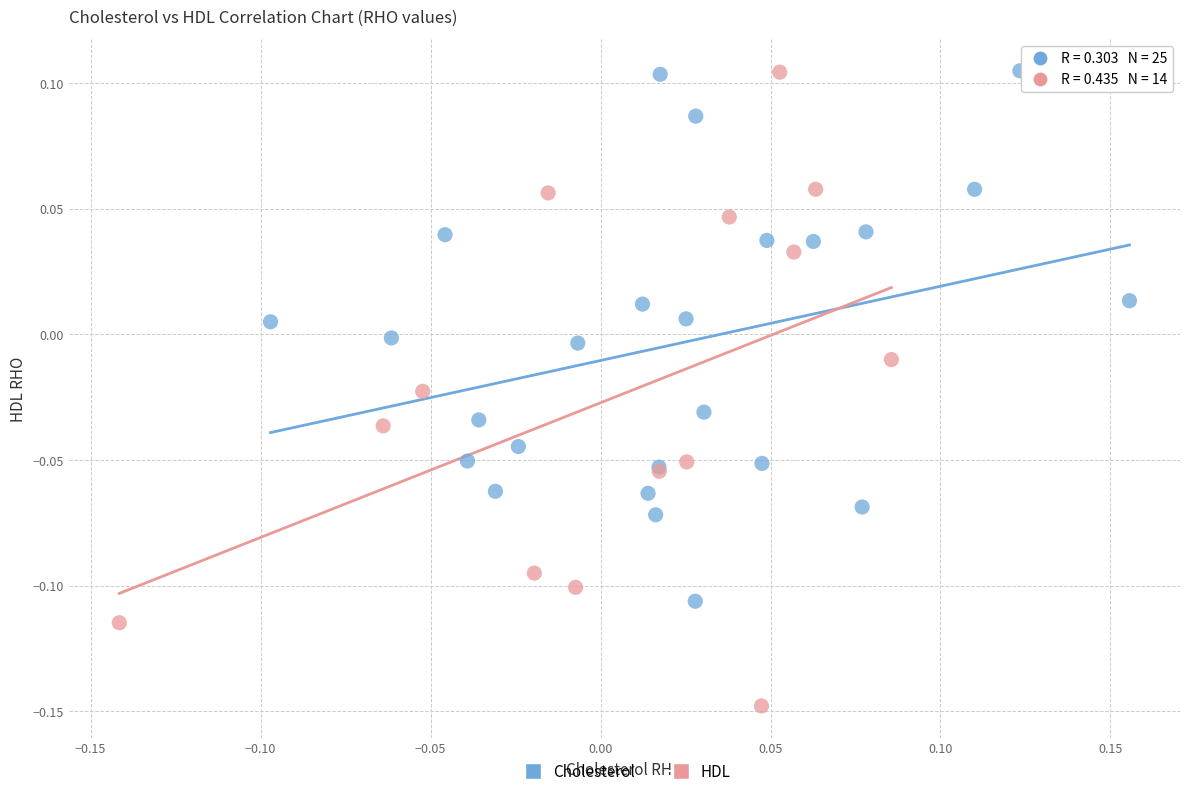

Which series reaches the minimum Y coordinate?

HDL